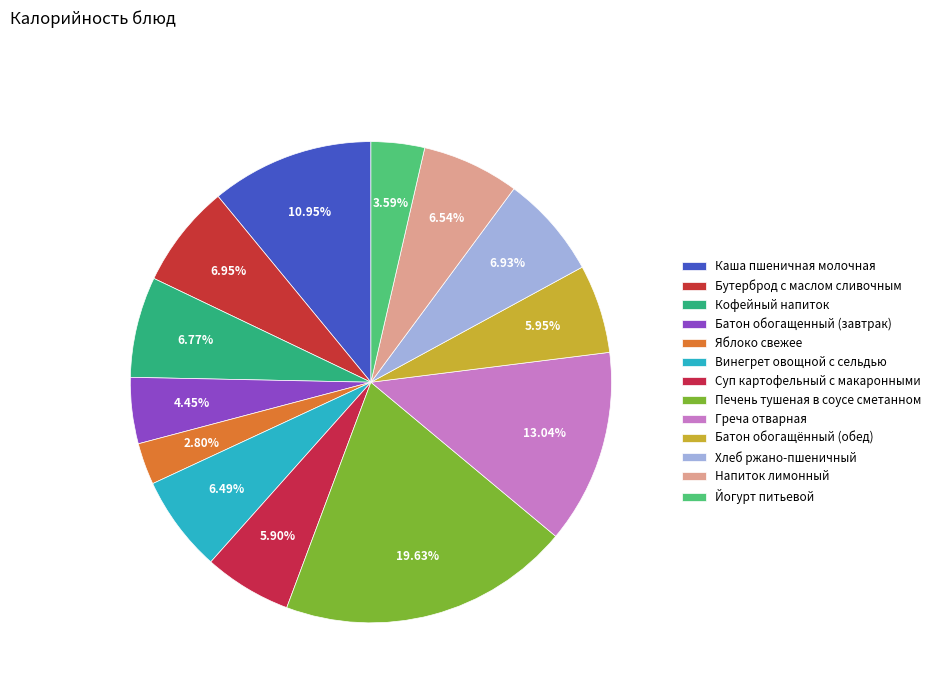

True or false: Печень тушеная в соусе сметанном accounts for 29% of the total.

False